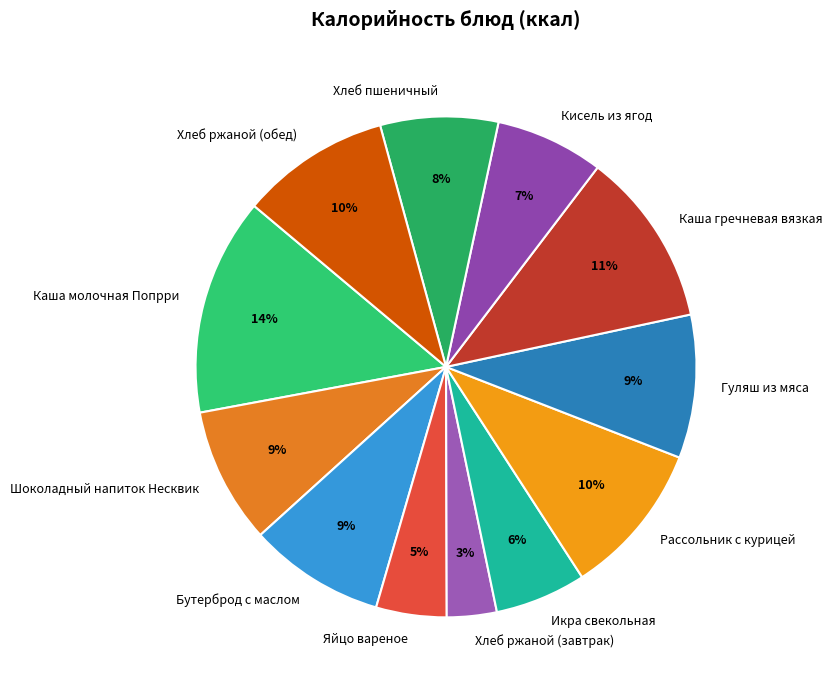

Count the number of slices in the pie.

12